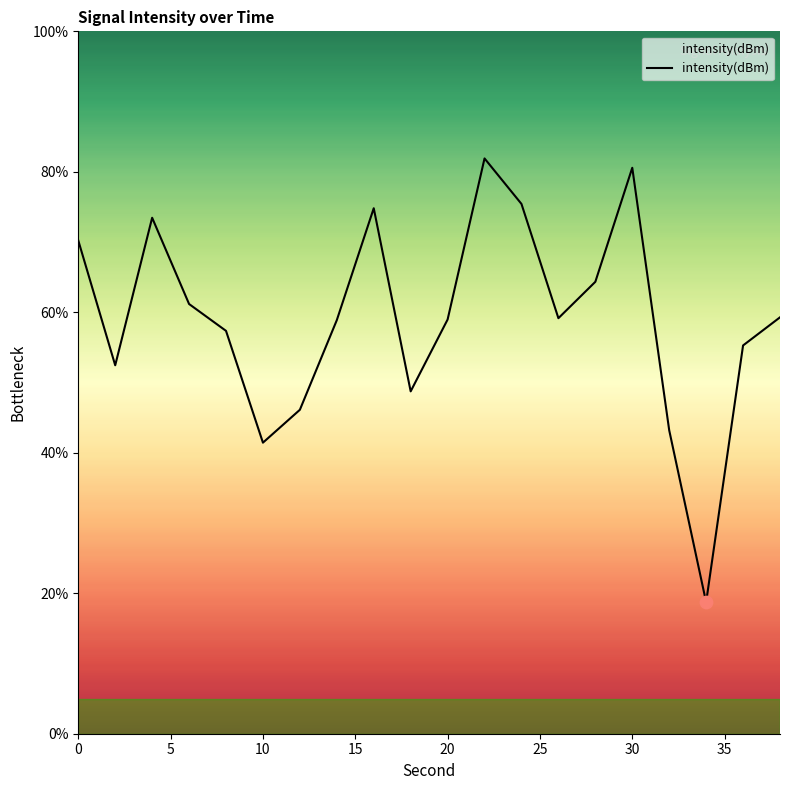

What is the minimum value shown in the chart?

18.7